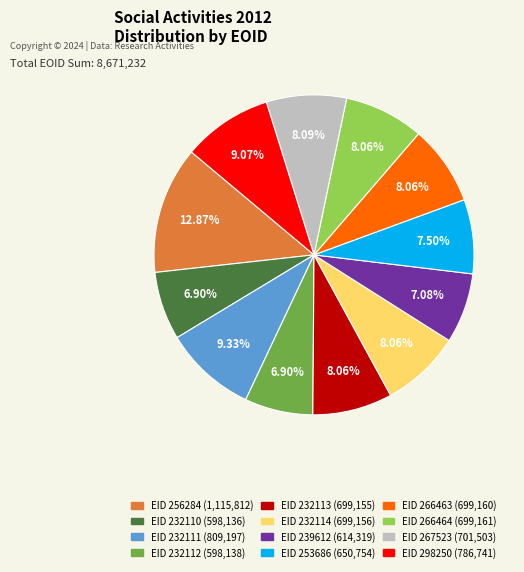

Is there any slice that represents more than half of the pie?

No